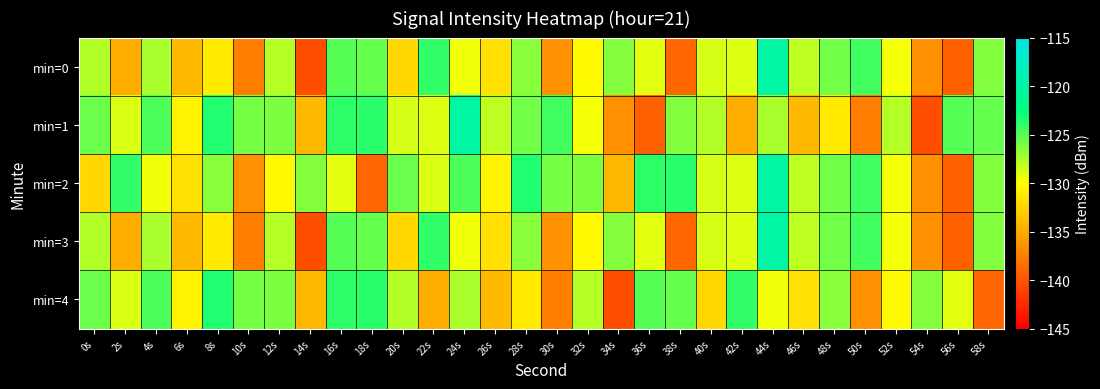

What is the maximum value shown in the chart?

-119.8